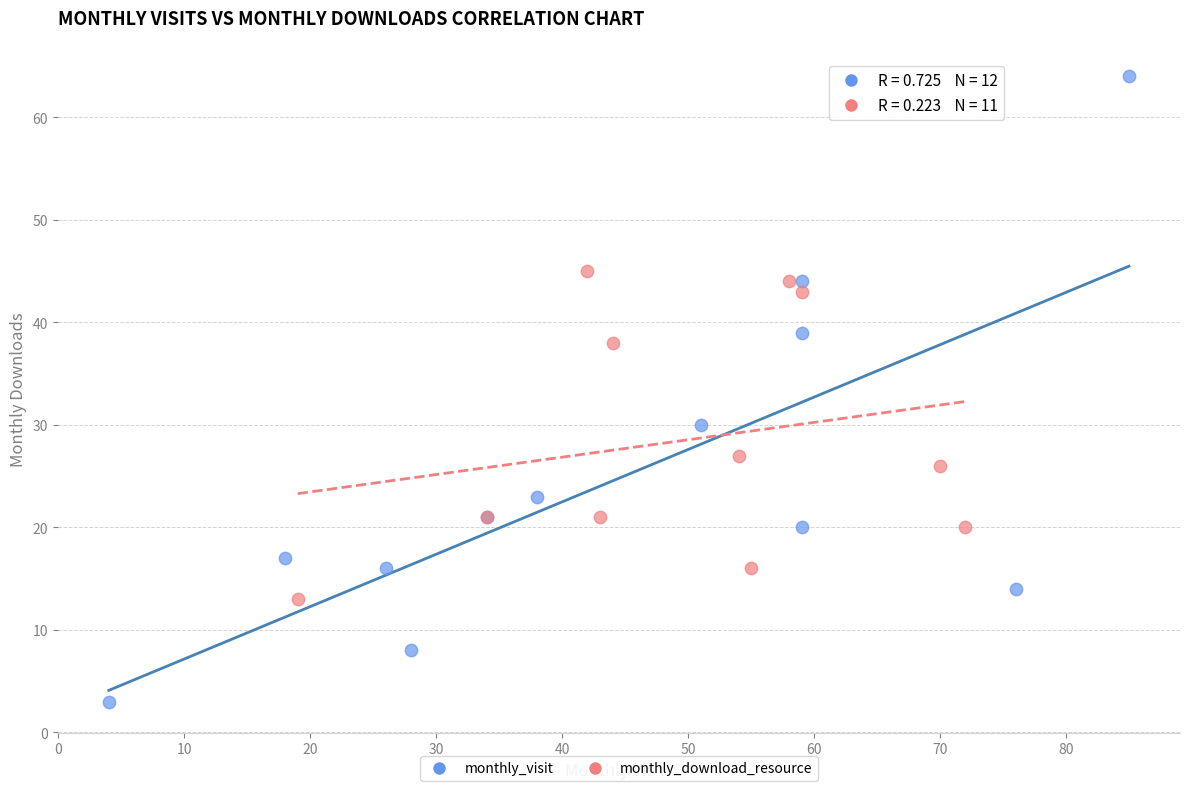

Which series reaches the minimum Y coordinate?

monthly_visit